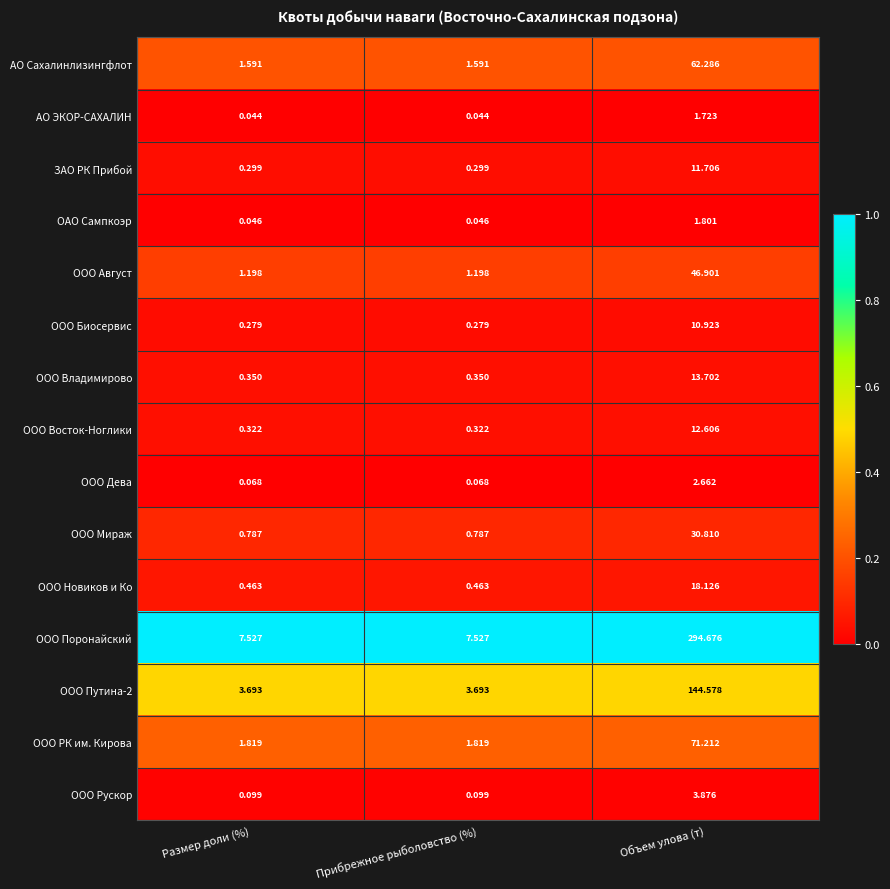

Which category has the highest value across all series?

Объем улова (т)